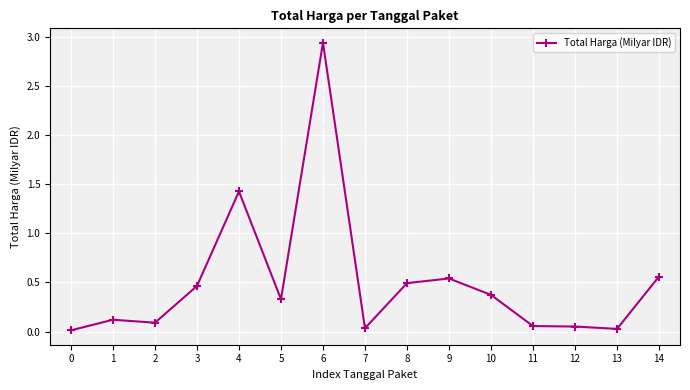

Which label corresponds to the largest value in the chart?

6